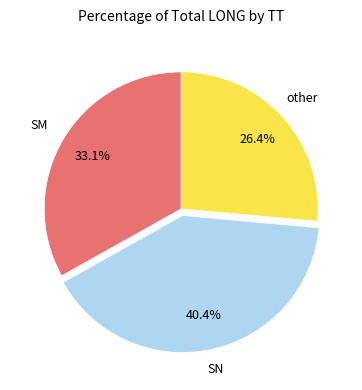

Is there any slice that represents more than half of the pie?

No